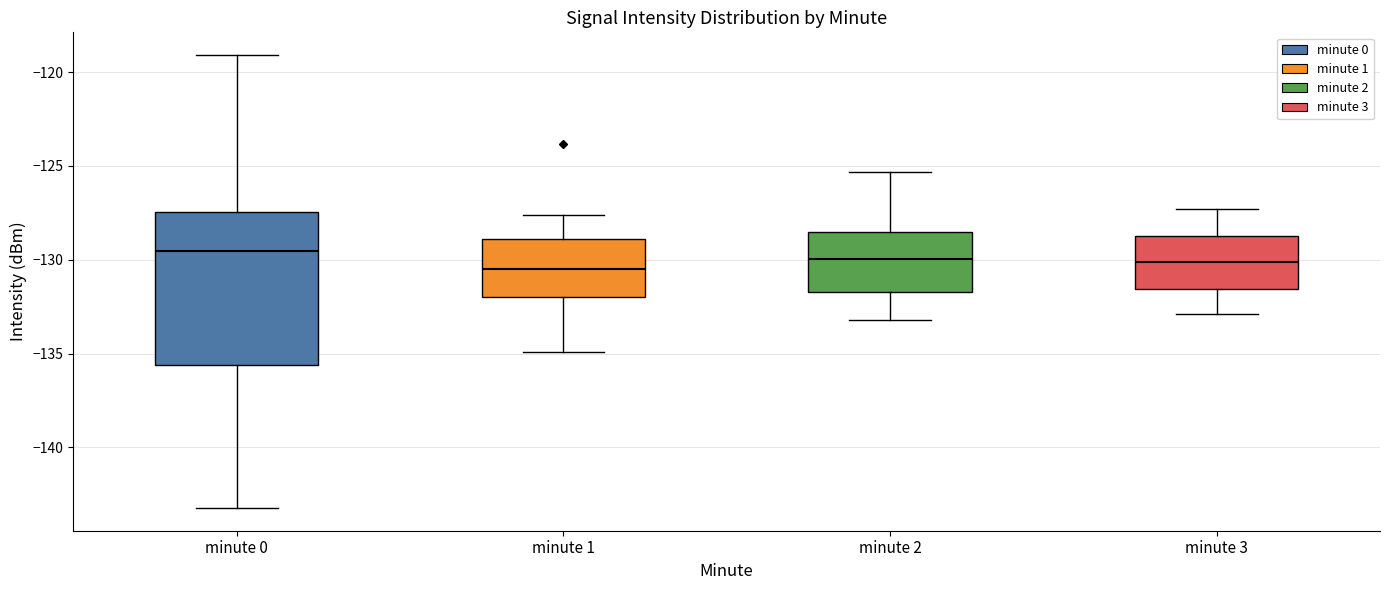

Reading left to right, transcribe this box plot: for each box, give where its median line is, the range the box spans, and where its two whiskers end, as read against the y-axis. The values are not printed on the chart, so give them approximately, as read against the axis.

minute 0: median -129.5, box -135.5 to -127.5, whiskers -143.0 to -119.0
minute 1: median -130.5, box -132.0 to -129.0, whiskers -135.0 to -127.5
minute 2: median -130.0, box -131.5 to -128.5, whiskers -133.0 to -125.5
minute 3: median -130.0, box -131.5 to -128.5, whiskers -133.0 to -127.5